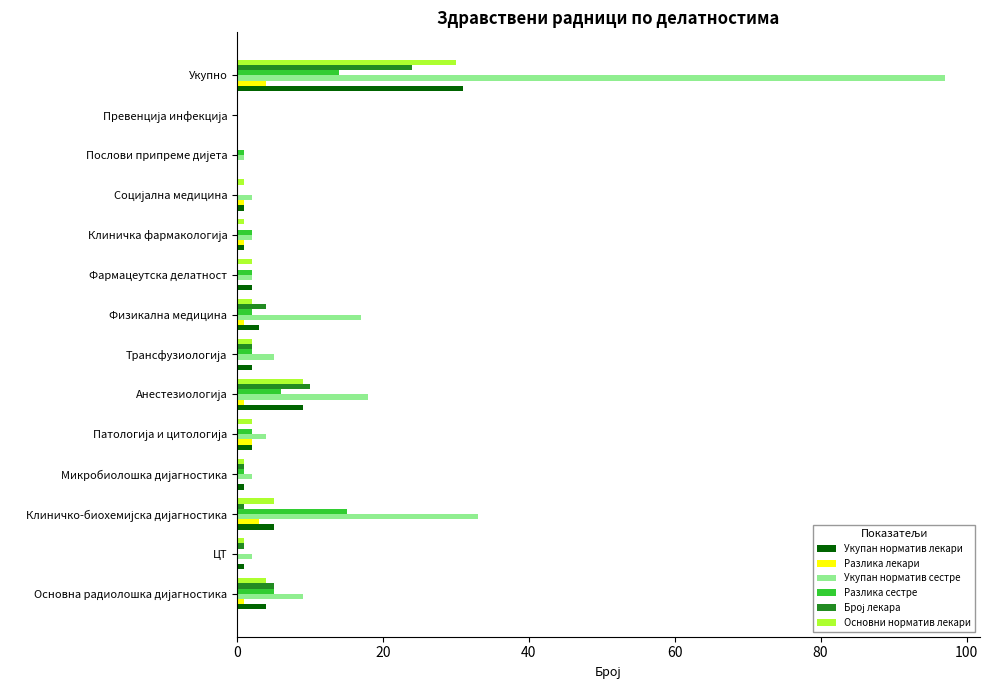

Which label corresponds to the largest value in the chart?

Укупно